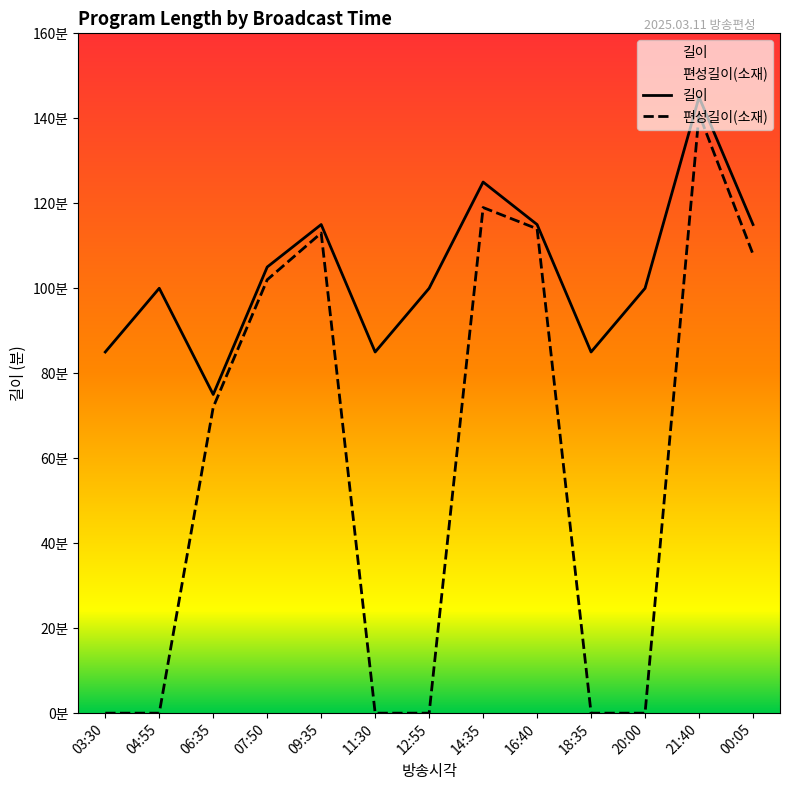

What is the difference between the highest and lowest values at 04:55?

100